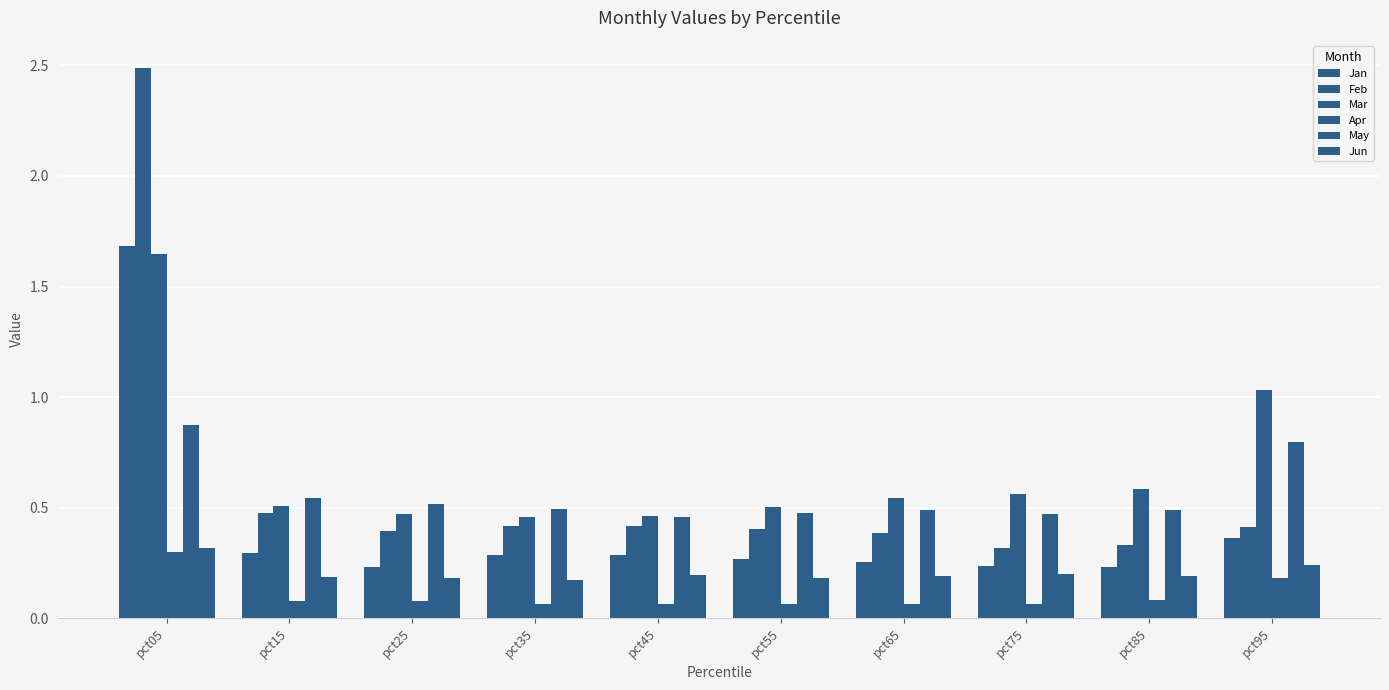

What is the value of the Mar bar at the 5th from the left?

0.5